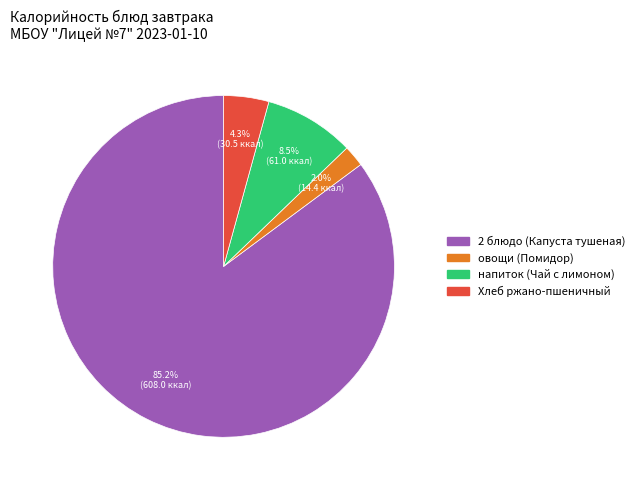

What is the largest slice in the pie chart?

2 блюдо (Капуста тушеная)